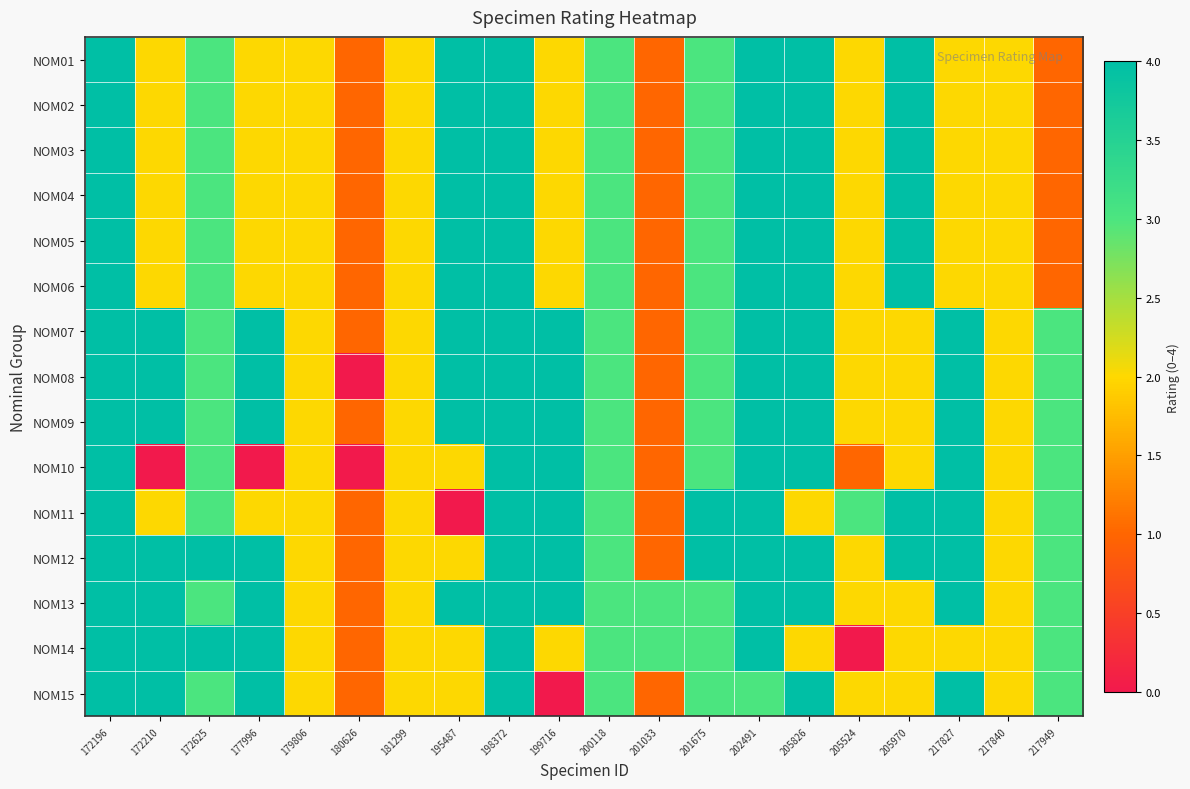

Reading right to left, extract all data points from this chart.

NOM01: 217949=1	217840=2	217827=2	205970=4	205524=2	205826=4	202491=4	201675=3	201033=1	200118=3	199716=2	198372=4	195487=4	181299=2	180626=1	179806=2	177996=2	172625=3	172210=2	172196=4
NOM02: 217949=1	217840=2	217827=2	205970=4	205524=2	205826=4	202491=4	201675=3	201033=1	200118=3	199716=2	198372=4	195487=4	181299=2	180626=1	179806=2	177996=2	172625=3	172210=2	172196=4
NOM03: 217949=1	217840=2	217827=2	205970=4	205524=2	205826=4	202491=4	201675=3	201033=1	200118=3	199716=2	198372=4	195487=4	181299=2	180626=1	179806=2	177996=2	172625=3	172210=2	172196=4
NOM04: 217949=1	217840=2	217827=2	205970=4	205524=2	205826=4	202491=4	201675=3	201033=1	200118=3	199716=2	198372=4	195487=4	181299=2	180626=1	179806=2	177996=2	172625=3	172210=2	172196=4
NOM05: 217949=1	217840=2	217827=2	205970=4	205524=2	205826=4	202491=4	201675=3	201033=1	200118=3	199716=2	198372=4	195487=4	181299=2	180626=1	179806=2	177996=2	172625=3	172210=2	172196=4
NOM06: 217949=1	217840=2	217827=2	205970=4	205524=2	205826=4	202491=4	201675=3	201033=1	200118=3	199716=2	198372=4	195487=4	181299=2	180626=1	179806=2	177996=2	172625=3	172210=2	172196=4
NOM07: 217949=3	217840=2	217827=4	205970=2	205524=2	205826=4	202491=4	201675=3	201033=1	200118=3	199716=4	198372=4	195487=4	181299=2	180626=1	179806=2	177996=4	172625=3	172210=4	172196=4
NOM08: 217949=3	217840=2	217827=4	205970=2	205524=2	205826=4	202491=4	201675=3	201033=1	200118=3	199716=4	198372=4	195487=4	181299=2	180626=0	179806=2	177996=4	172625=3	172210=4	172196=4
NOM09: 217949=3	217840=2	217827=4	205970=2	205524=2	205826=4	202491=4	201675=3	201033=1	200118=3	199716=4	198372=4	195487=4	181299=2	180626=1	179806=2	177996=4	172625=3	172210=4	172196=4
NOM10: 217949=3	217840=2	217827=4	205970=2	205524=1	205826=4	202491=4	201675=3	201033=1	200118=3	199716=4	198372=4	195487=2	181299=2	180626=0	179806=2	177996=0	172625=3	172210=0	172196=4
NOM11: 217949=3	217840=2	217827=4	205970=4	205524=3	205826=2	202491=4	201675=4	201033=1	200118=3	199716=4	198372=4	195487=0	181299=2	180626=1	179806=2	177996=2	172625=3	172210=2	172196=4
NOM12: 217949=3	217840=2	217827=4	205970=4	205524=2	205826=4	202491=4	201675=4	201033=1	200118=3	199716=4	198372=4	195487=2	181299=2	180626=1	179806=2	177996=4	172625=4	172210=4	172196=4
NOM13: 217949=3	217840=2	217827=4	205970=2	205524=2	205826=4	202491=4	201675=3	201033=3	200118=3	199716=4	198372=4	195487=4	181299=2	180626=1	179806=2	177996=4	172625=3	172210=4	172196=4
NOM14: 217949=3	217840=2	217827=2	205970=2	205524=0	205826=2	202491=4	201675=3	201033=3	200118=3	199716=2	198372=4	195487=2	181299=2	180626=1	179806=2	177996=4	172625=4	172210=4	172196=4
NOM15: 217949=3	217840=2	217827=4	205970=2	205524=2	205826=4	202491=3	201675=3	201033=1	200118=3	199716=0	198372=4	195487=2	181299=2	180626=1	179806=2	177996=4	172625=3	172210=4	172196=4